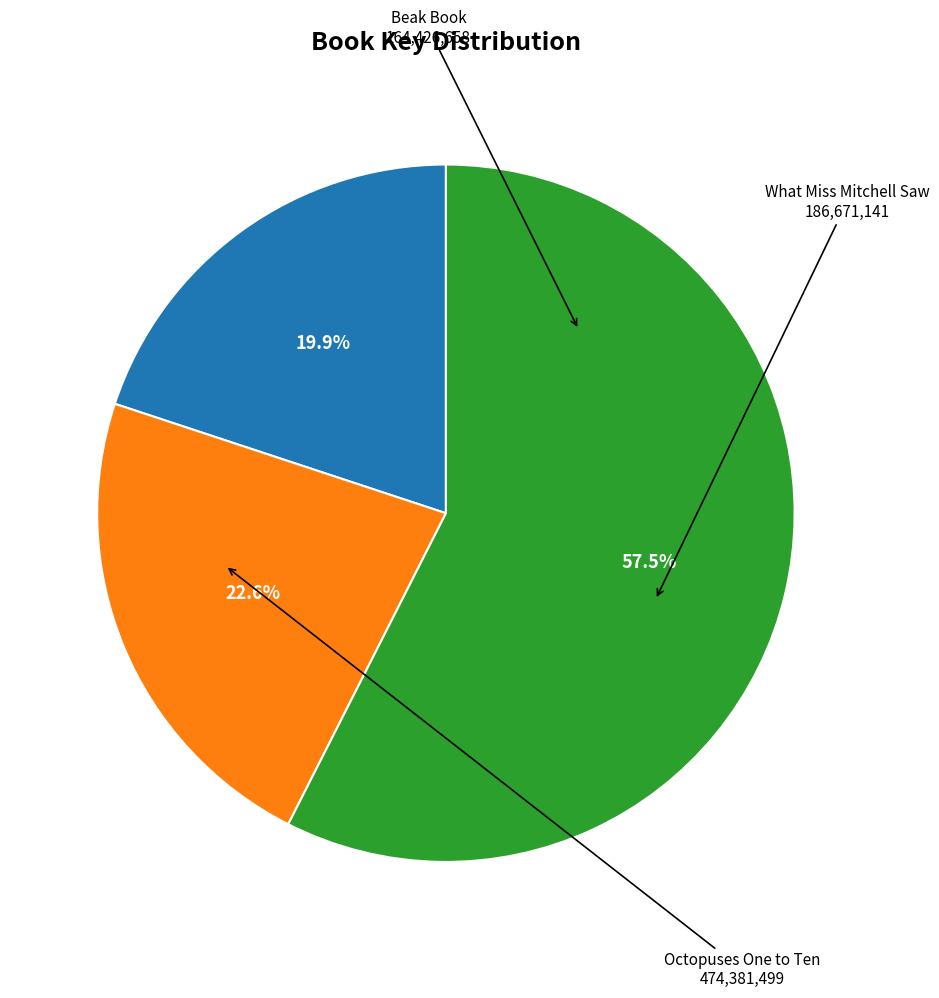

Is there any slice that represents more than half of the pie?

Yes